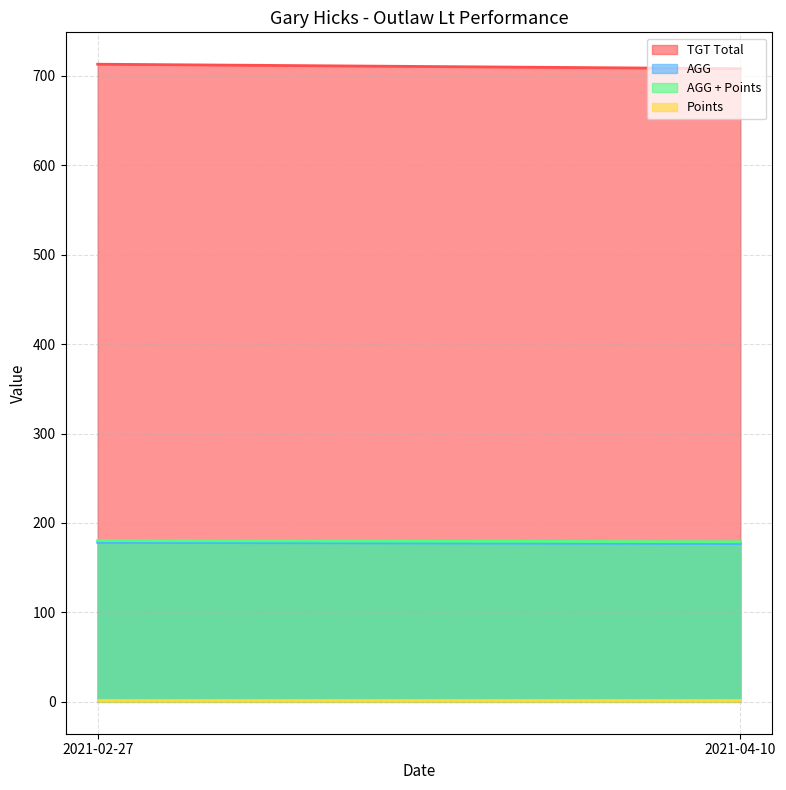

At how many categories does at least one series exceed 449?

2